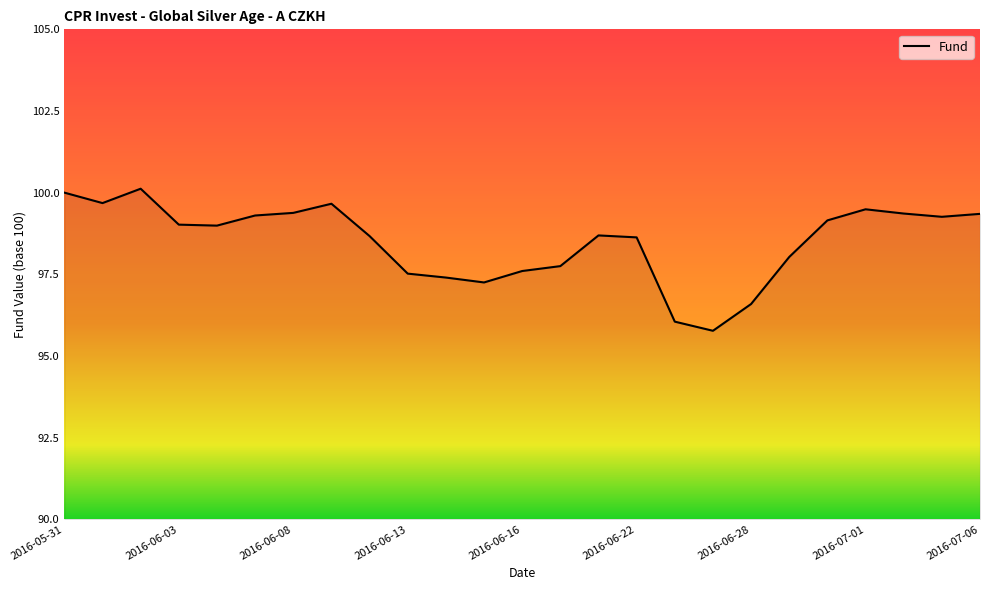

What is the minimum value shown in the chart?

95.8